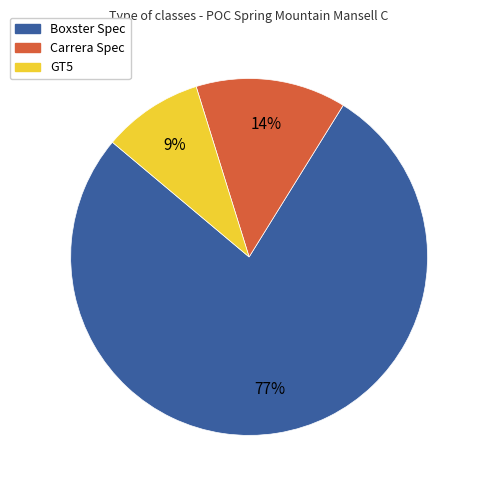

Count the number of slices in the pie.

3